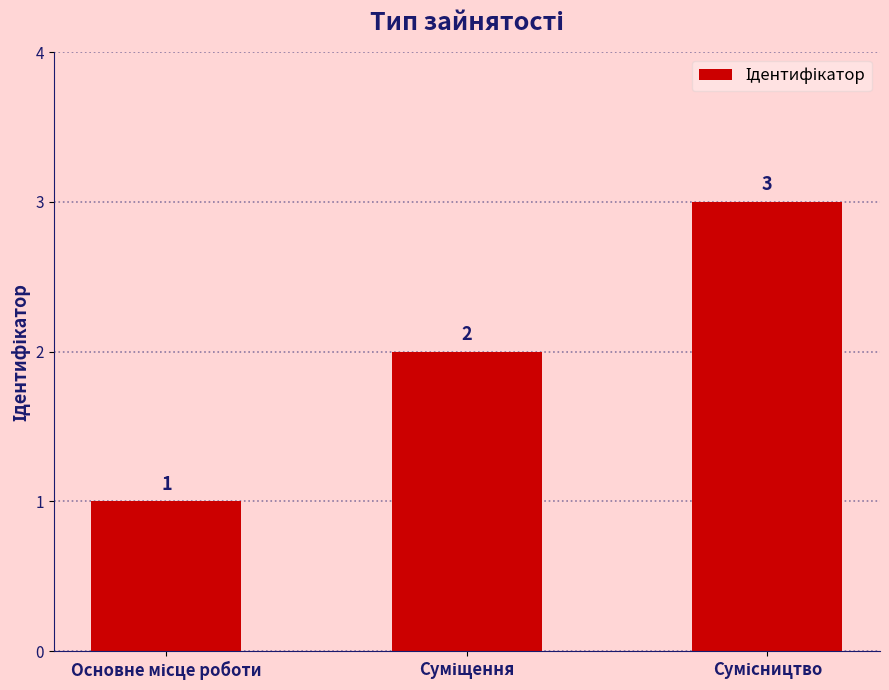

What is the sum of all values?

6